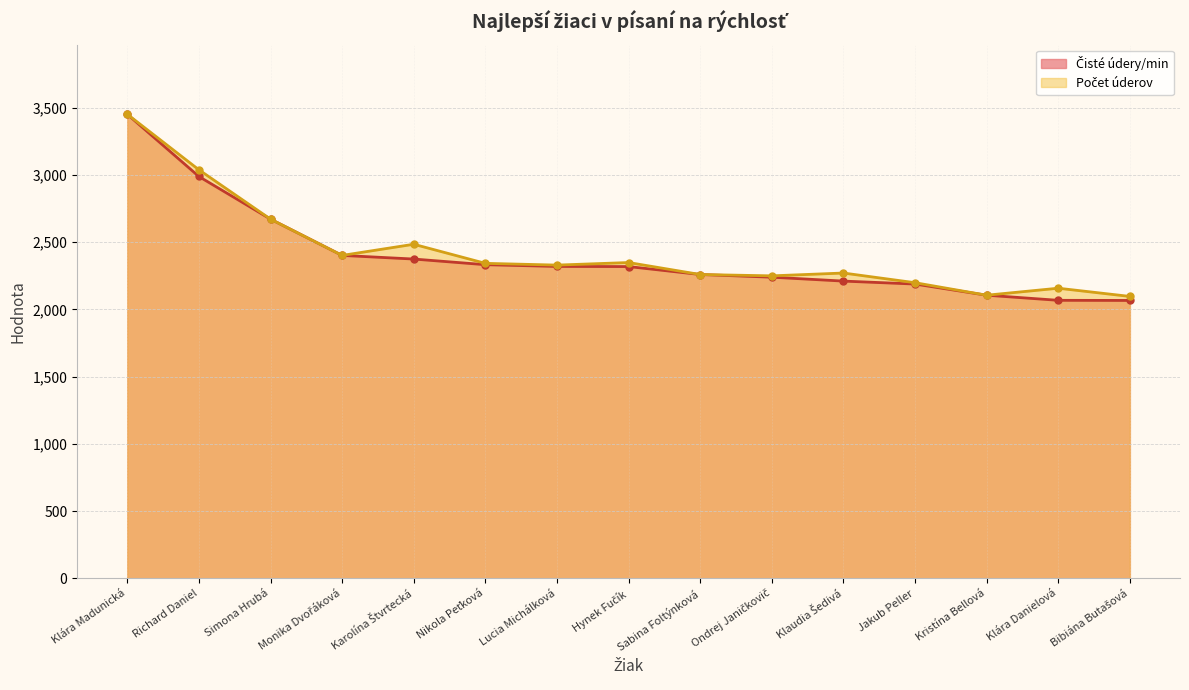

What are all the series names shown in the legend?

Čisté údery/min, Počet úderov